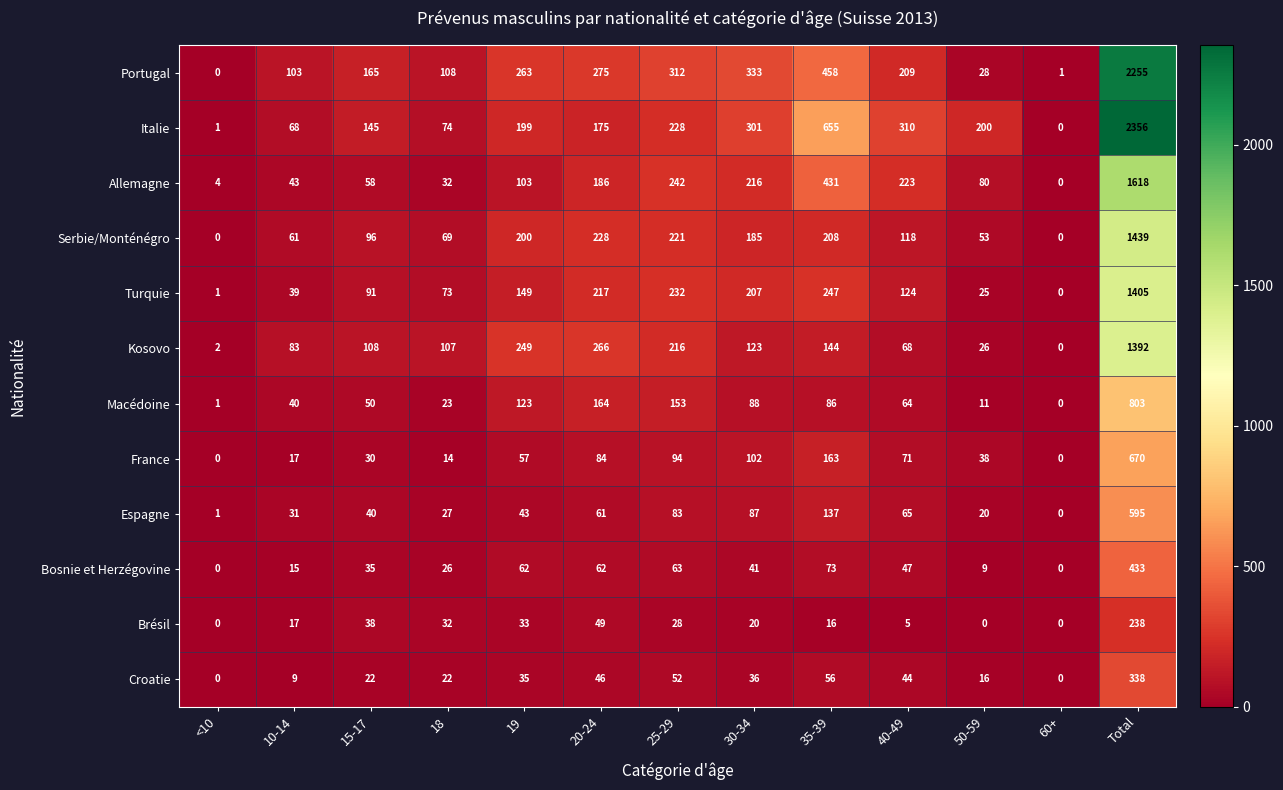

Between 15-17 and 50-59, which series saw the biggest shift?

Portugal